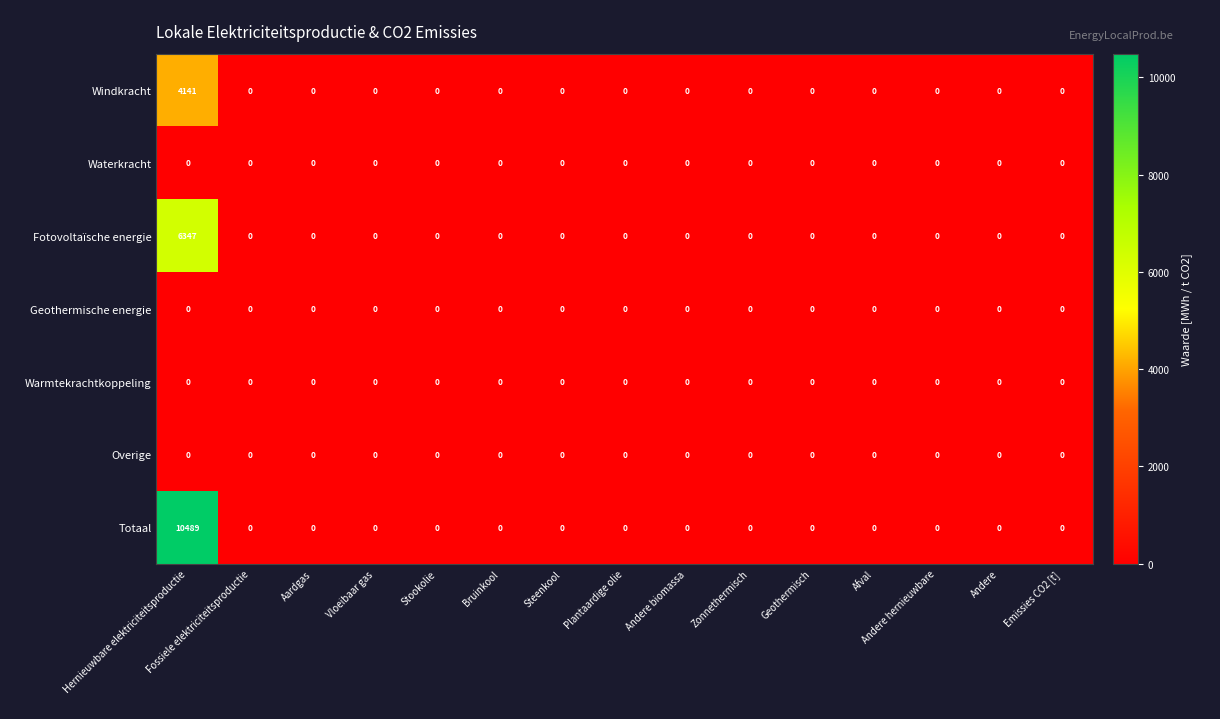

At which category is the sum across all series the highest?

Hernieuwbare elektriciteitsproductie